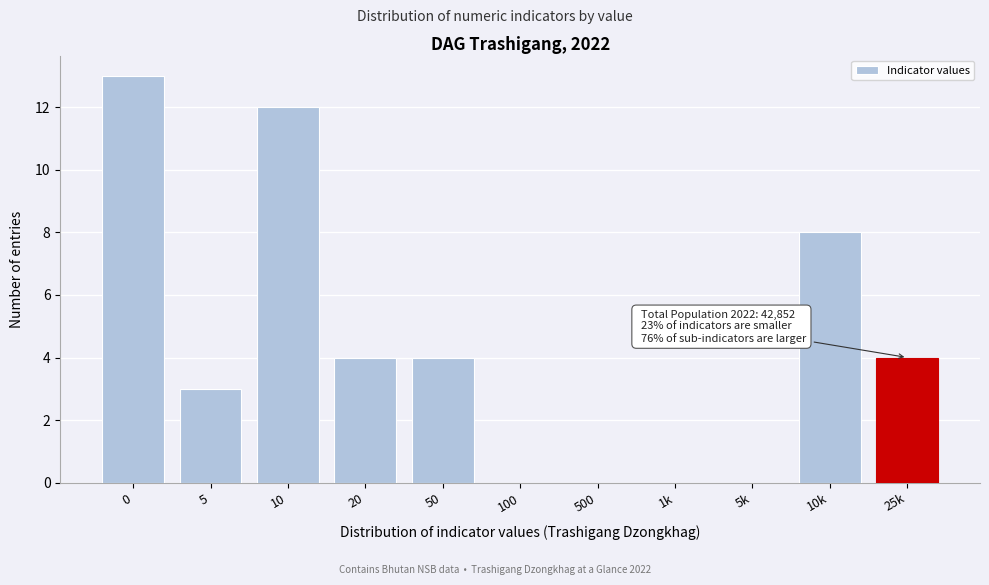

Reading right to left, transcribe all the data shown in this chart.

25k=4	10k=8	5k=0	1k=0	500=0	100=0	50=4	20=4	10=12	5=3	0=13